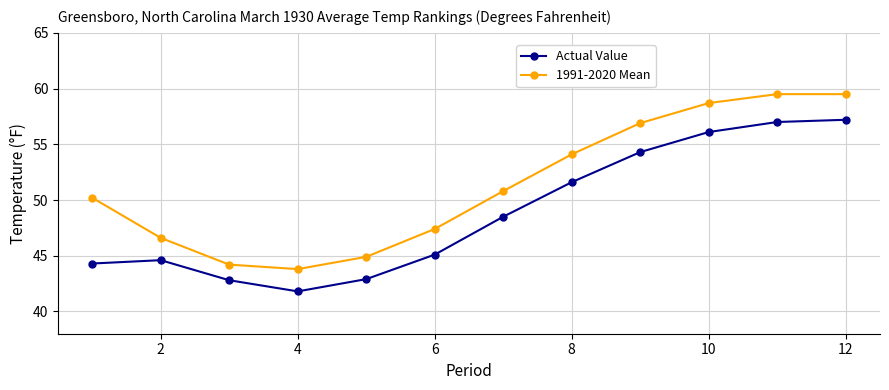

At how many categories does at least one series exceed 53?

5